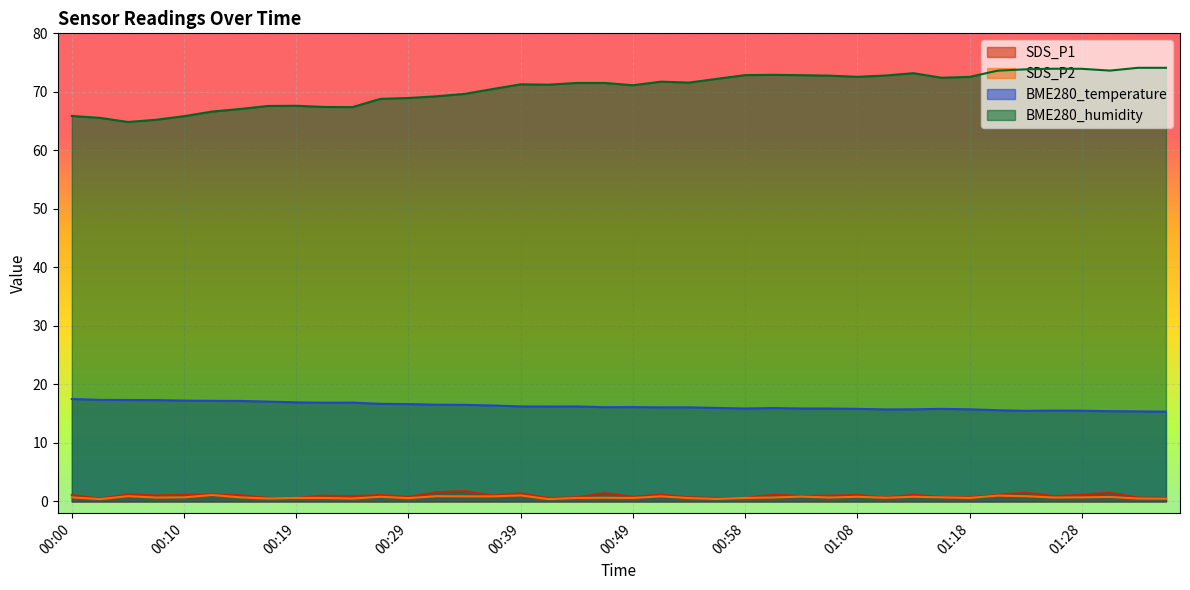

True or false: BME280_temperature has a value of 29.2 at 00:22.

False